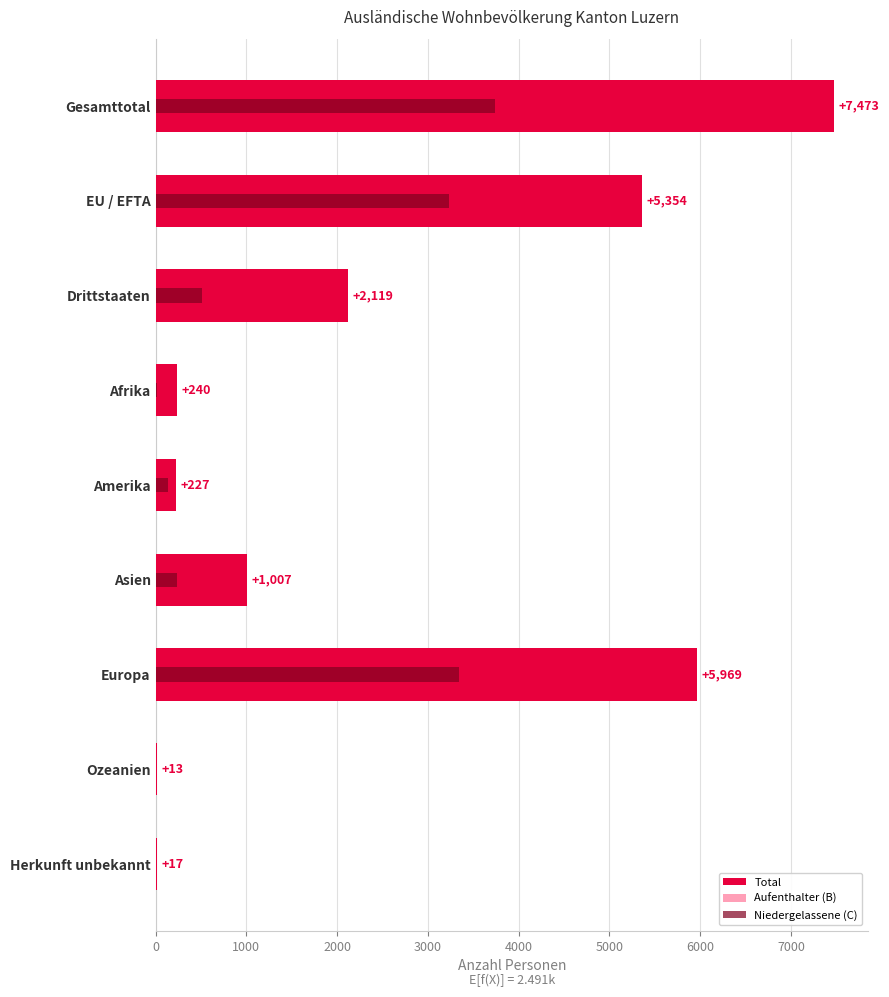

How many groups of bars are there?

9